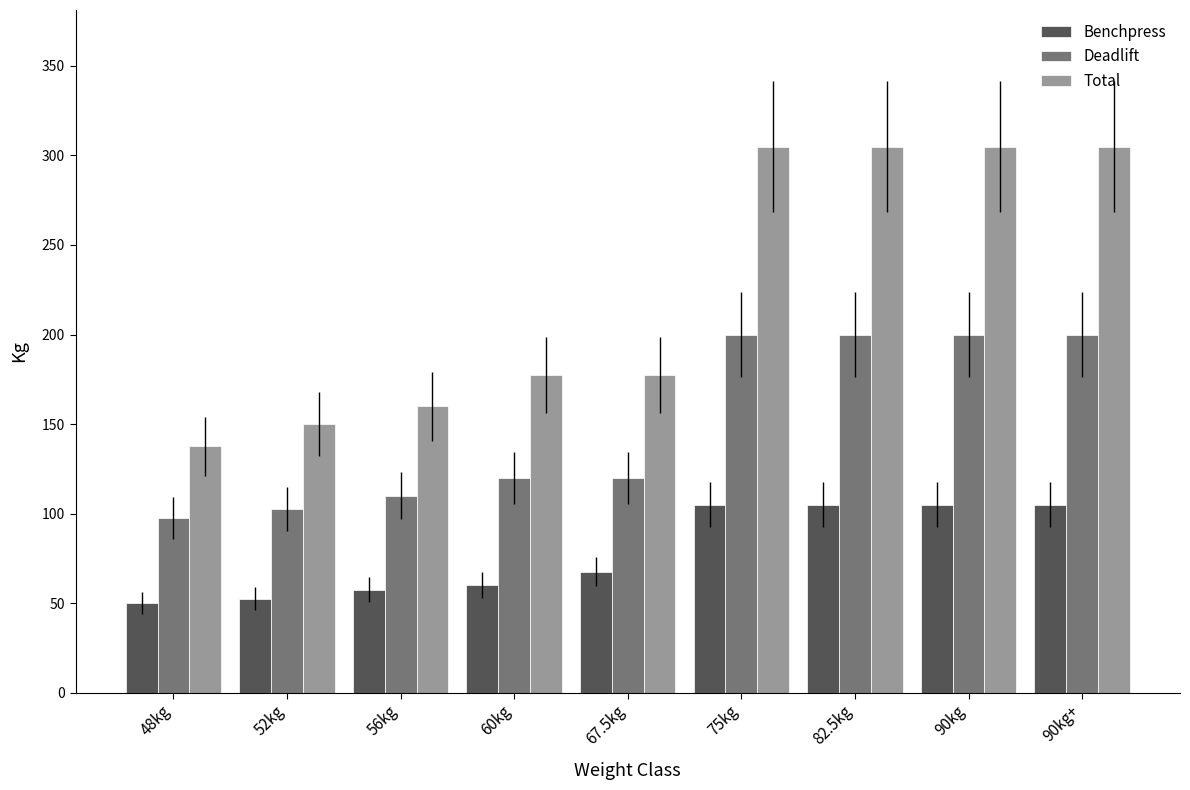

What are all the series names shown in the legend?

Benchpress, Deadlift, Total